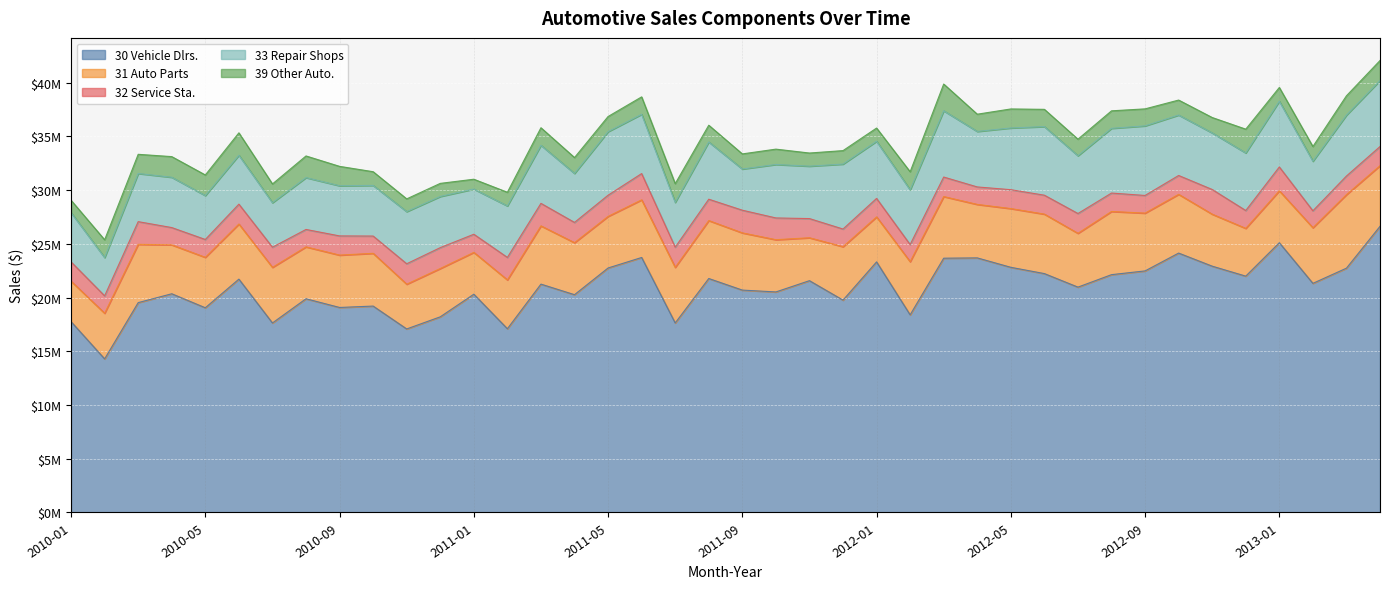

Is the value of 39 Other Auto. at 2010-06 greater than the value of 30 Vehicle Dlrs. at 2010-10?

No